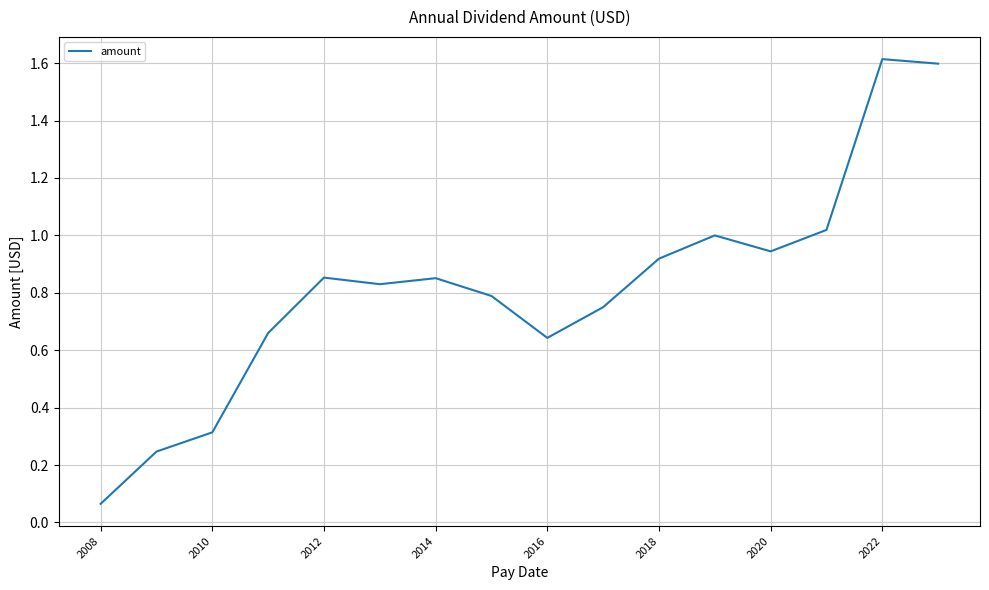

What is the difference between the maximum and minimum values?

1.5